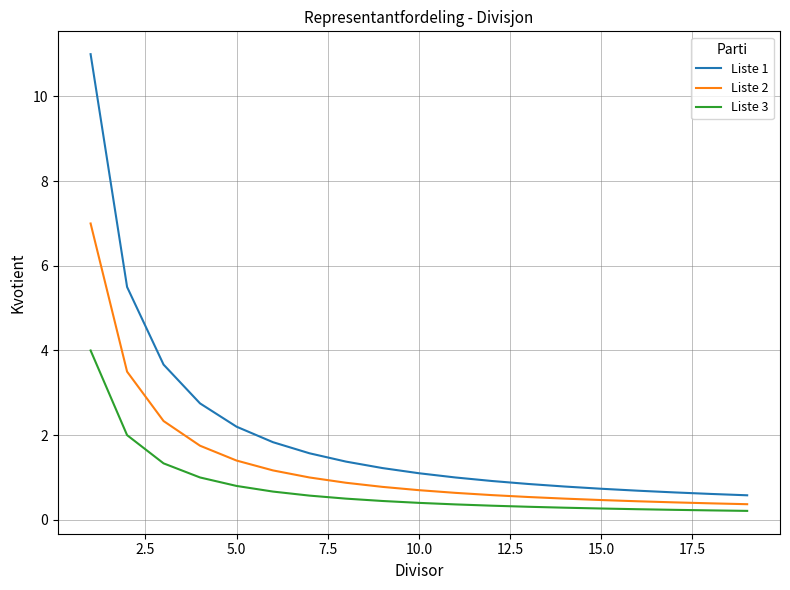

True or false: Liste 1 and Liste 3 intersect in this chart.

False